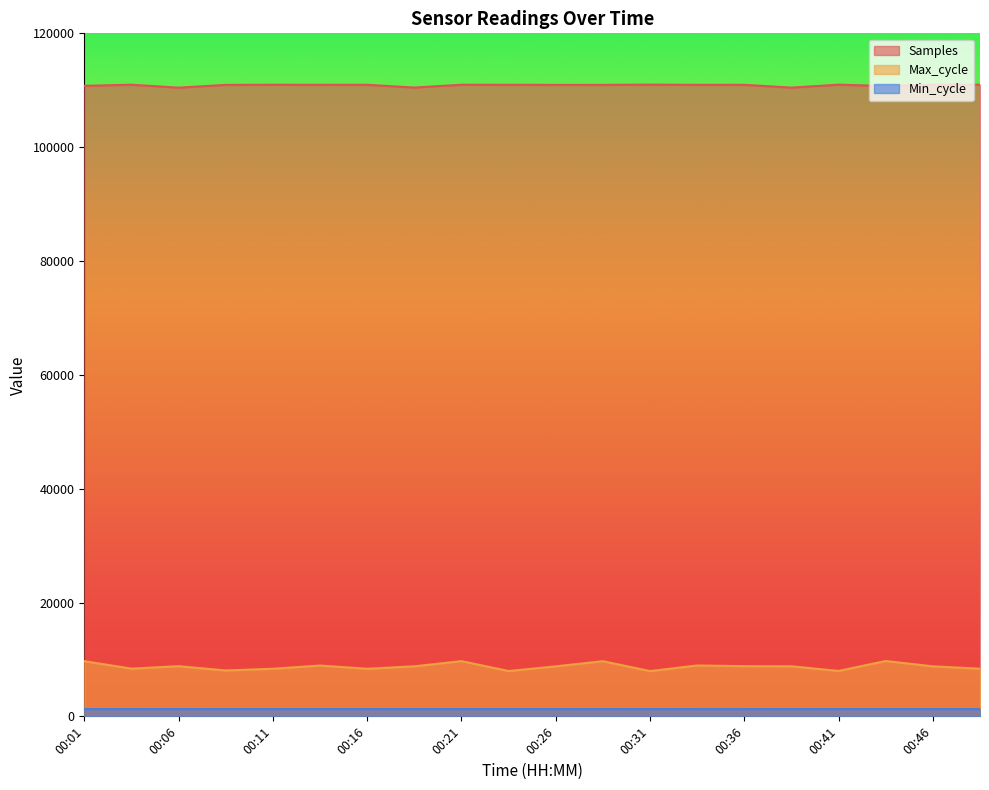

What is the lowest value of the Min_cycle series?

1274